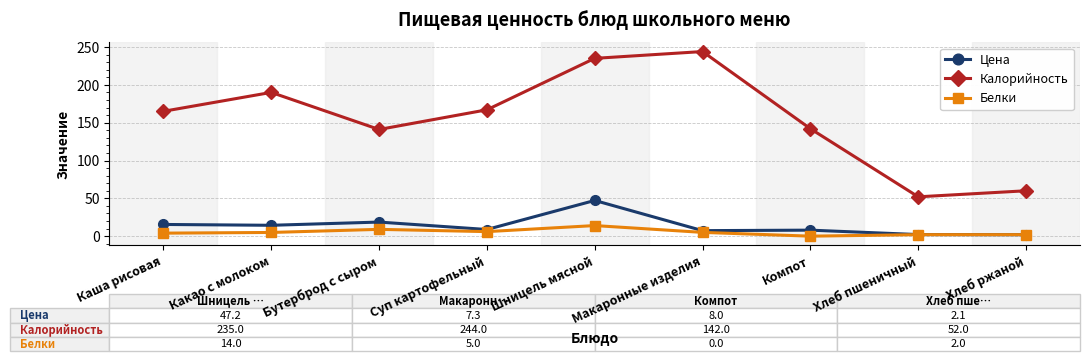

At which category does Белки reach its first local peak?

Бутерброд с сыром